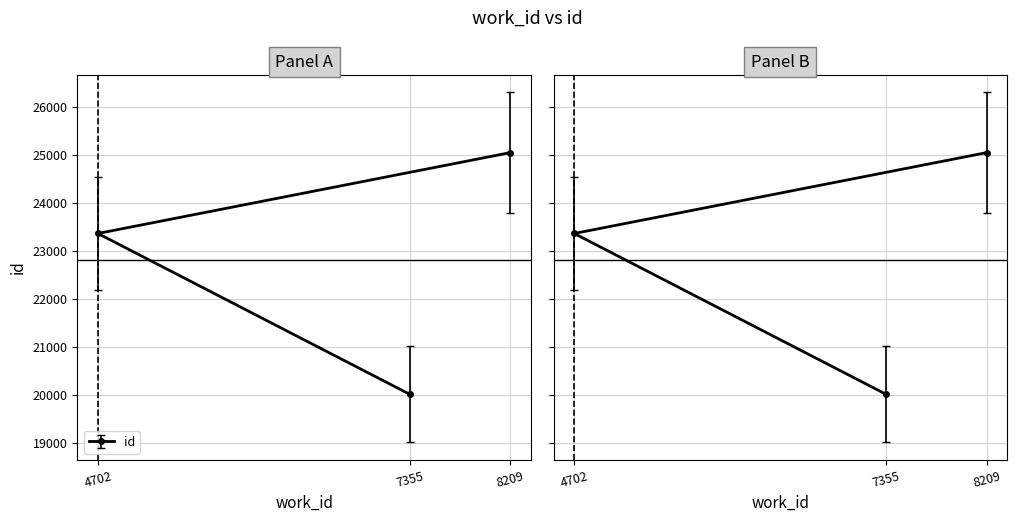

Where is the data nearest to the value 22526?

4702